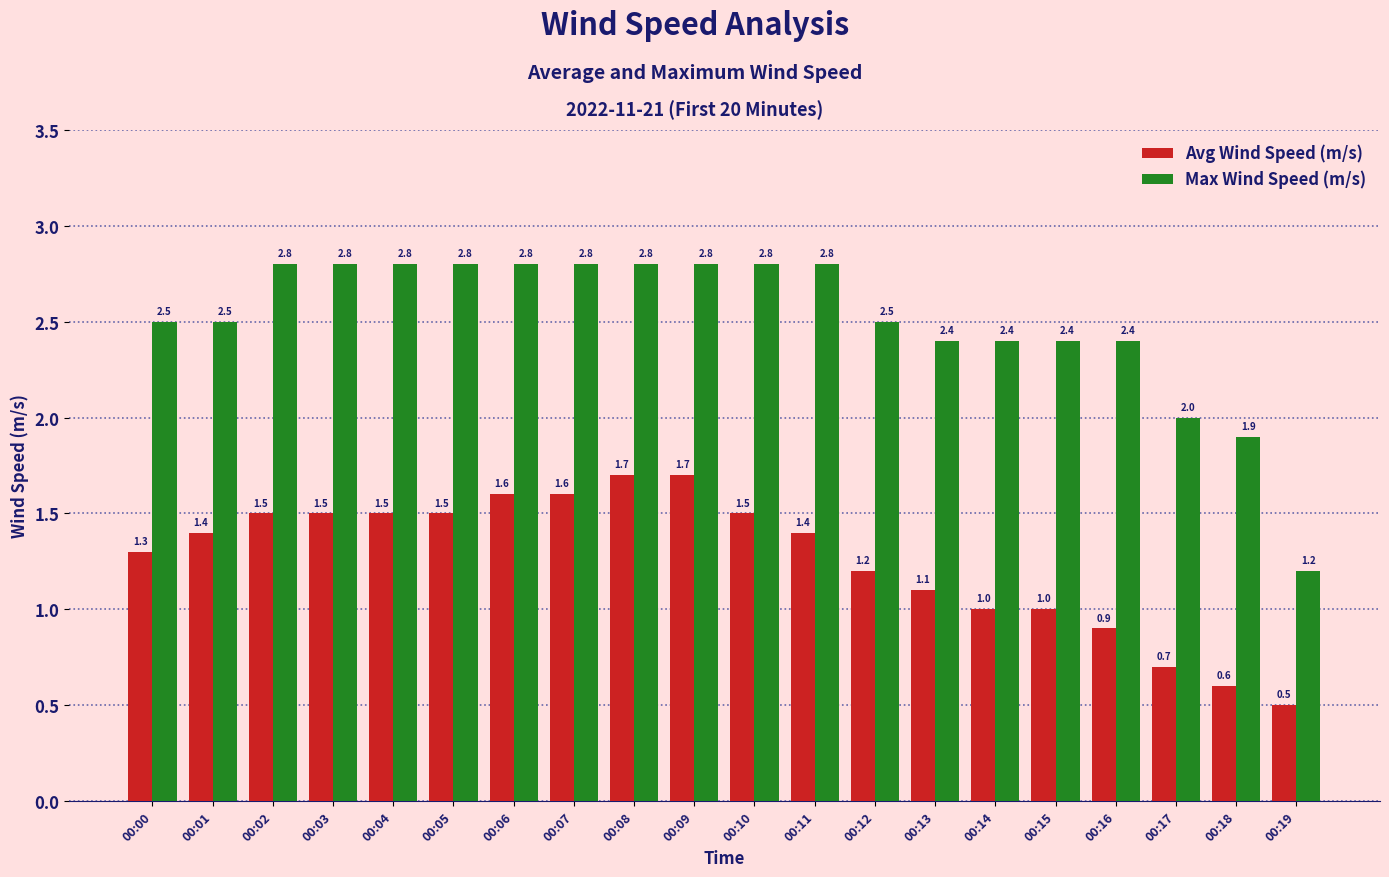

Reading left to right, transcribe all the data shown in this chart.

Avg Wind Speed (m/s): 00:00=1.3	00:01=1.4	00:02=1.5	00:03=1.5	00:04=1.5	00:05=1.5	00:06=1.6	00:07=1.6	00:08=1.7	00:09=1.7	00:10=1.5	00:11=1.4	00:12=1.2	00:13=1.1	00:14=1.0	00:15=1.0	00:16=0.9	00:17=0.7	00:18=0.6	00:19=0.5
Max Wind Speed (m/s): 00:00=2.5	00:01=2.5	00:02=2.8	00:03=2.8	00:04=2.8	00:05=2.8	00:06=2.8	00:07=2.8	00:08=2.8	00:09=2.8	00:10=2.8	00:11=2.8	00:12=2.5	00:13=2.4	00:14=2.4	00:15=2.4	00:16=2.4	00:17=2.0	00:18=1.9	00:19=1.2